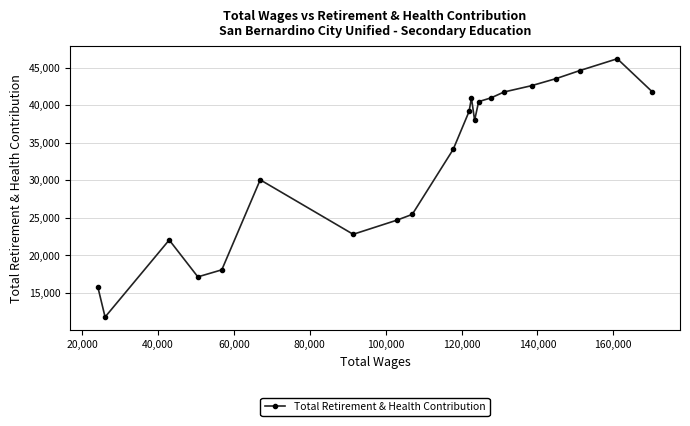

What is the minimum value shown in the chart?

11757